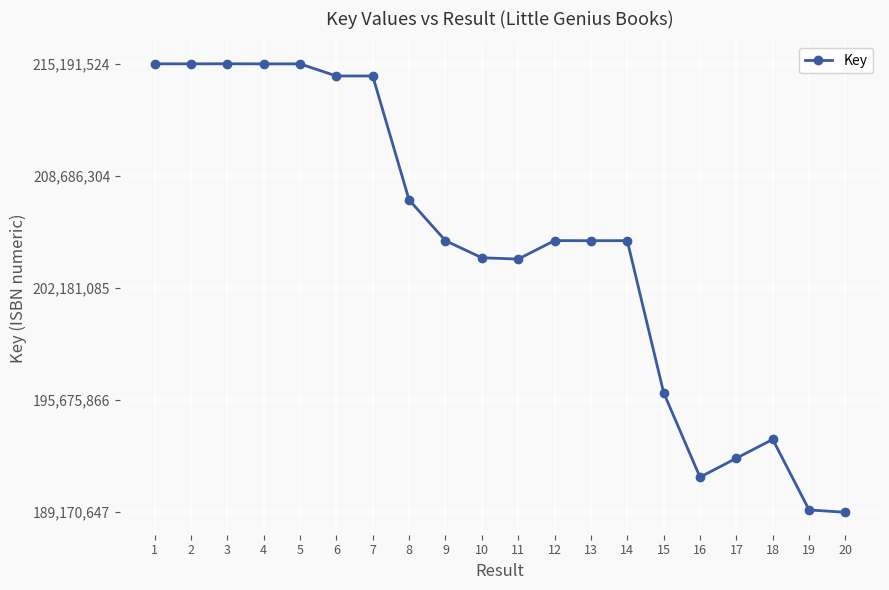

Where does the data first go above 204930622?

1